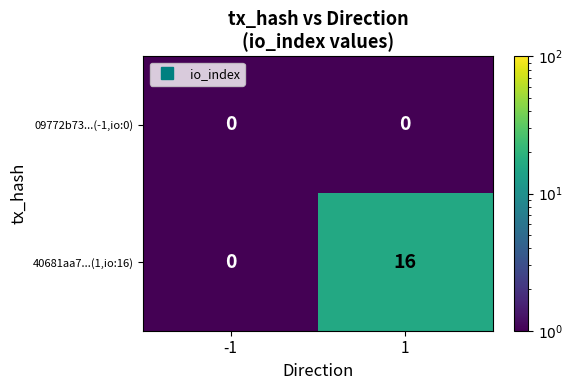

What is the difference between the 40681aa7...(1,io:16) values at -1 and 1?

16